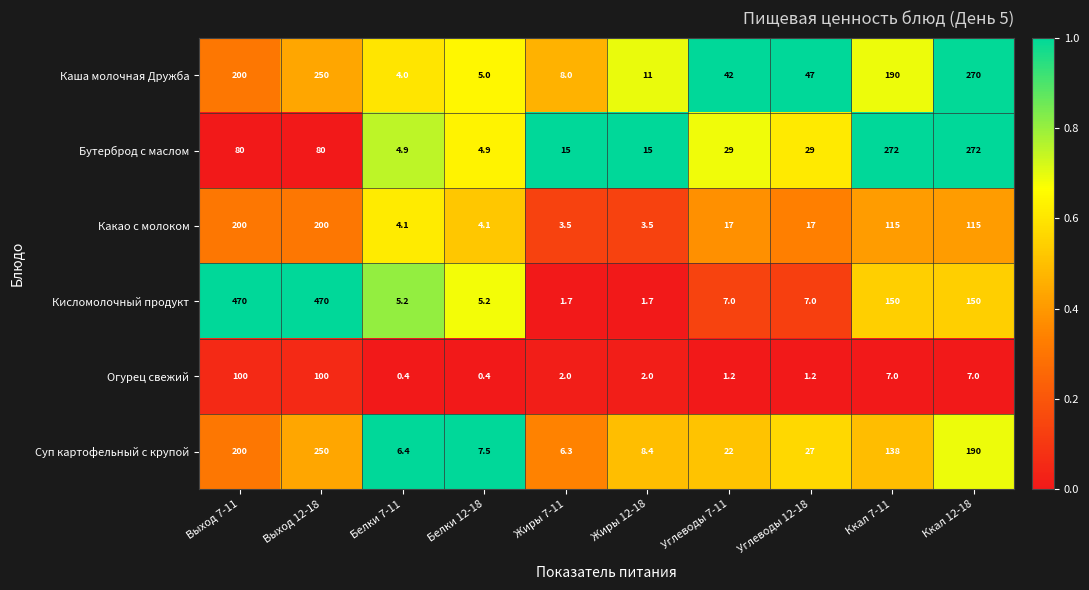

What is the difference between the highest and lowest values at Белки 7-11?

6.0